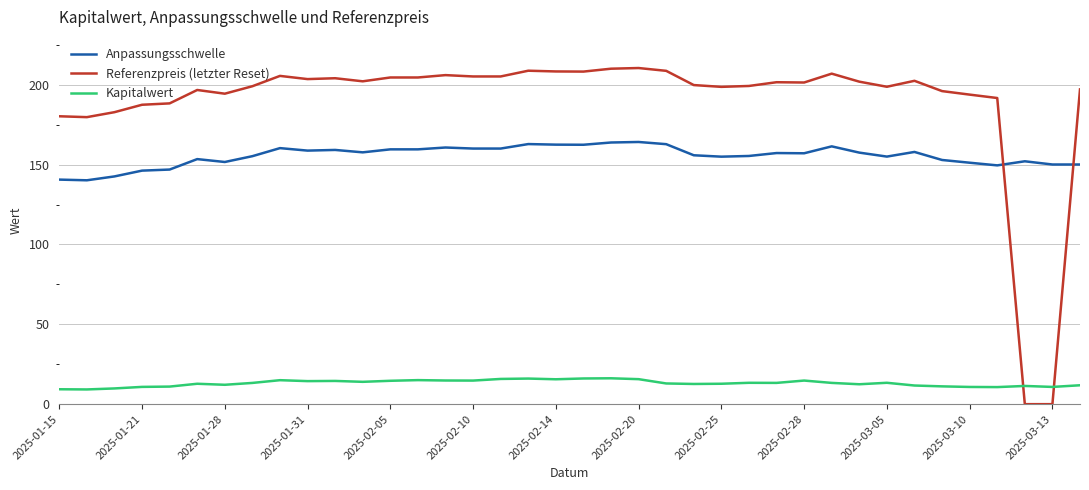

List the series in order of their overall mean, highest first.

Referenzpreis (letzter Reset), Anpassungsschwelle, Kapitalwert